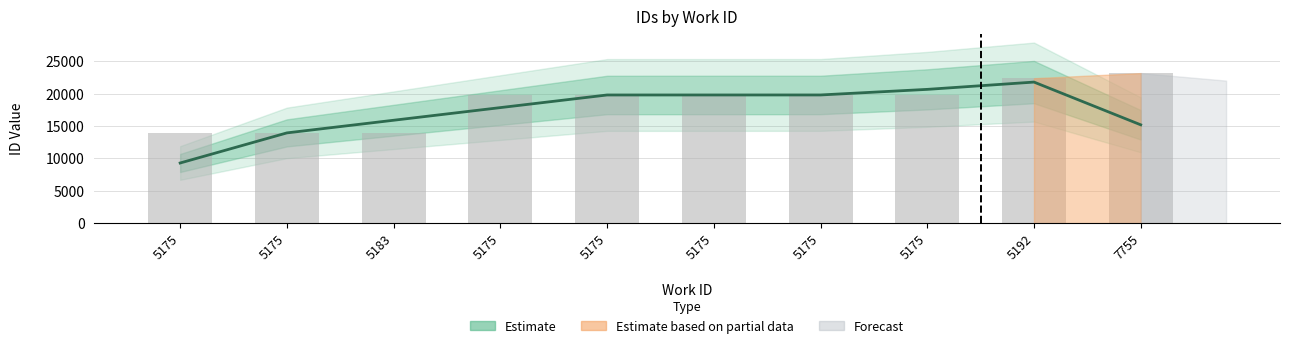

What is the approximate value at 7755?

15181.0